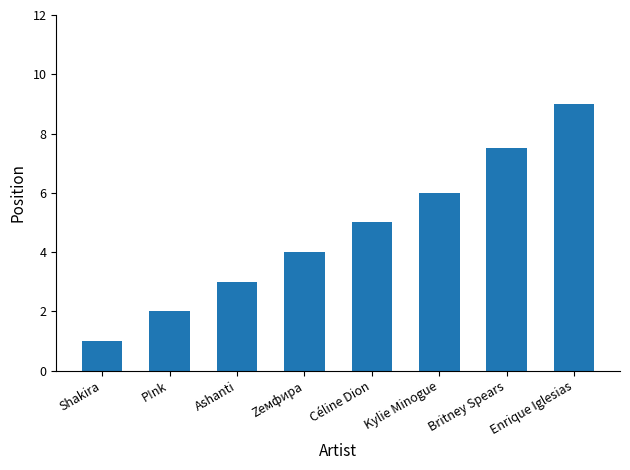

What is the value of the 6th bar from the left?

6.0